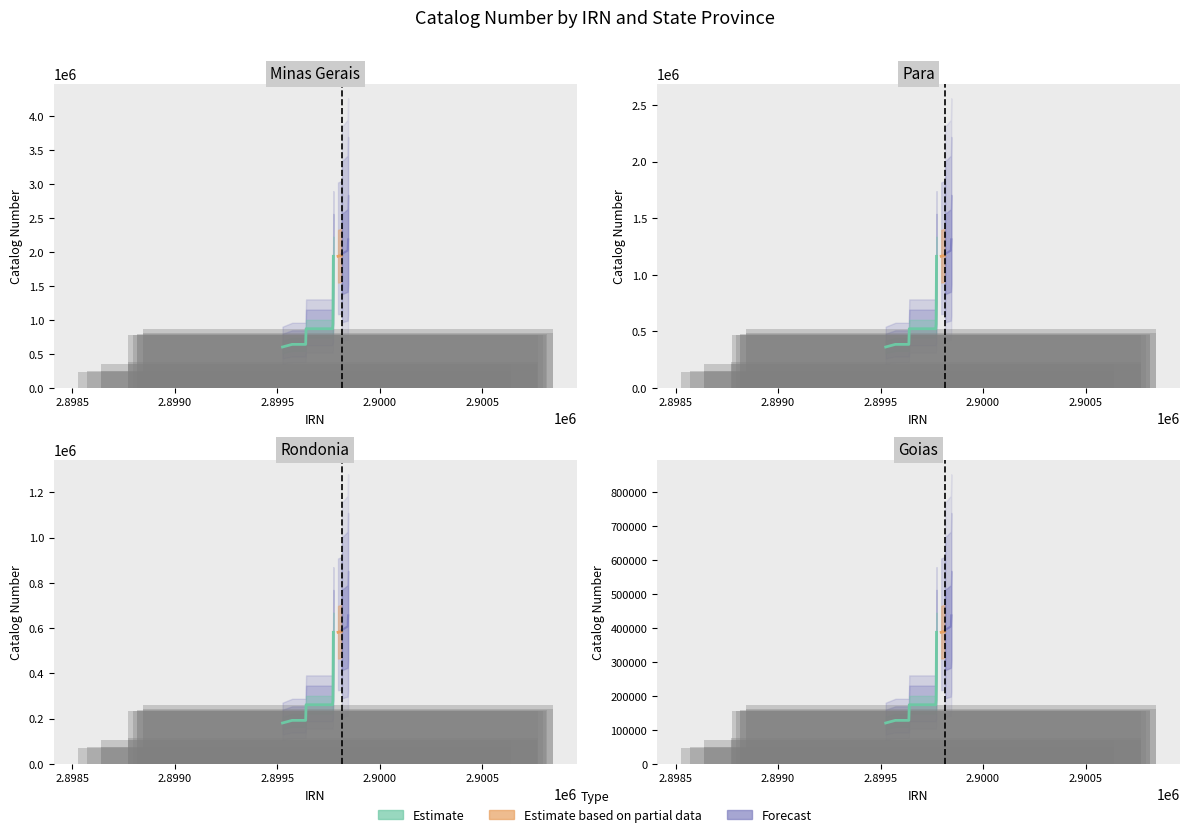

What is the average value of the Estimate based on partial data series?

331809.3